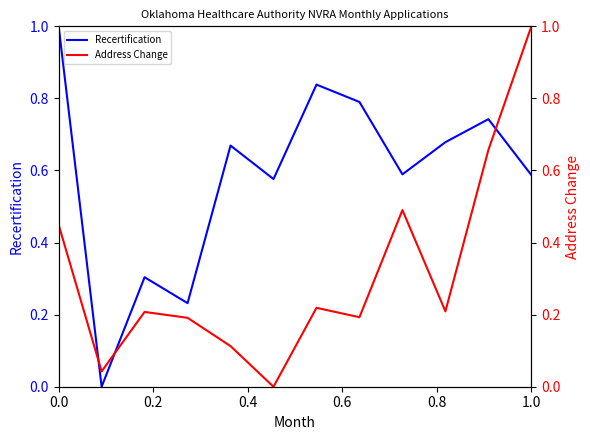

What is the highest value of the Recertification series?

1.0